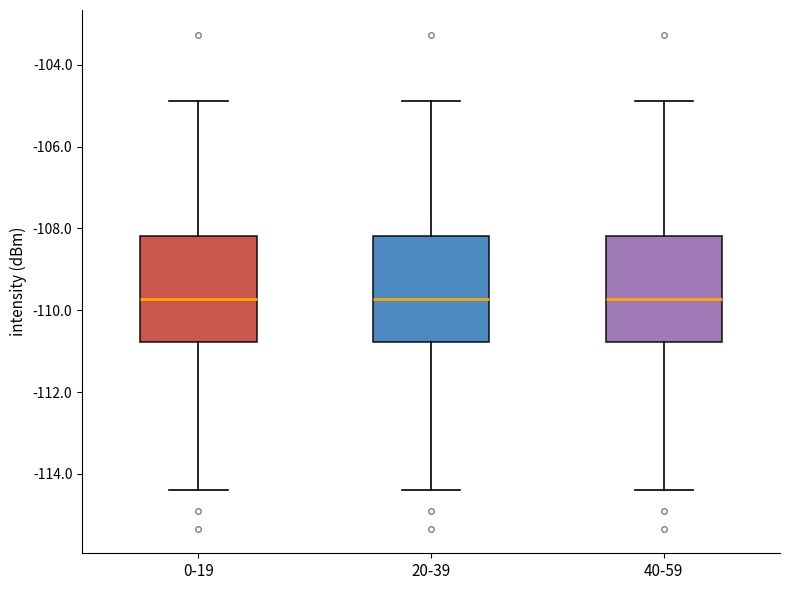

Where is the lower edge of the box for 40-59 on the y-axis? The values are not printed on the chart, so give them approximately, as read against the axis.

-110.8